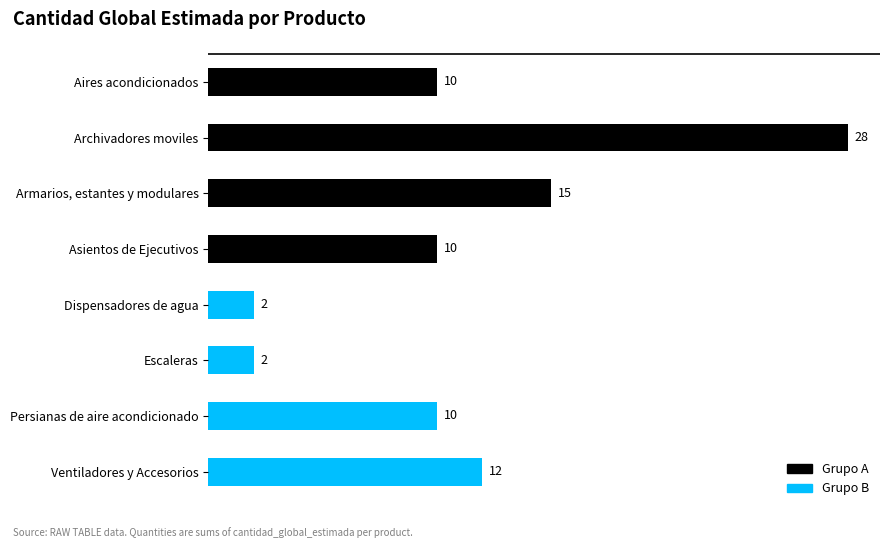

Which series has the widest spread of values?

Grupo A